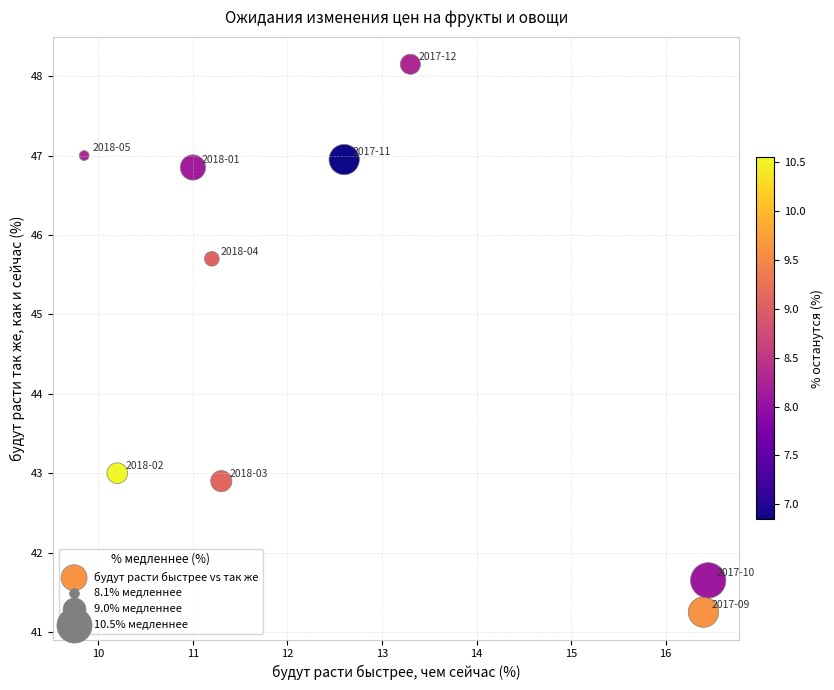

What is the average X value?

12.5